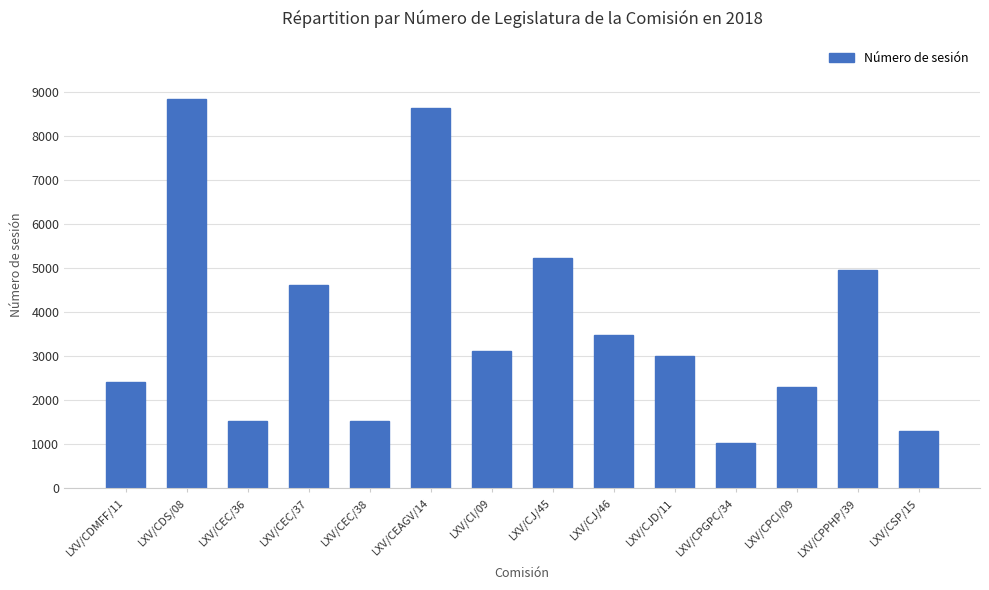

What is the value of the 1st bar from the left?

2411